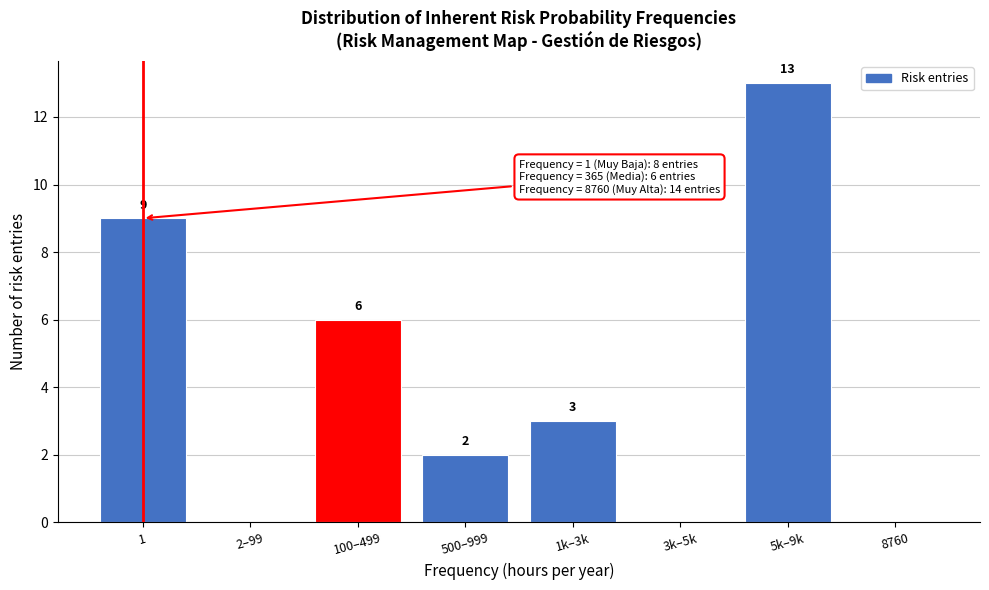

Reading left to right, transcribe all the data shown in this chart.

1=9	2–99=0	100–499=6	500–999=2	1k–3k=3	3k–5k=0	5k–9k=13	8760=0